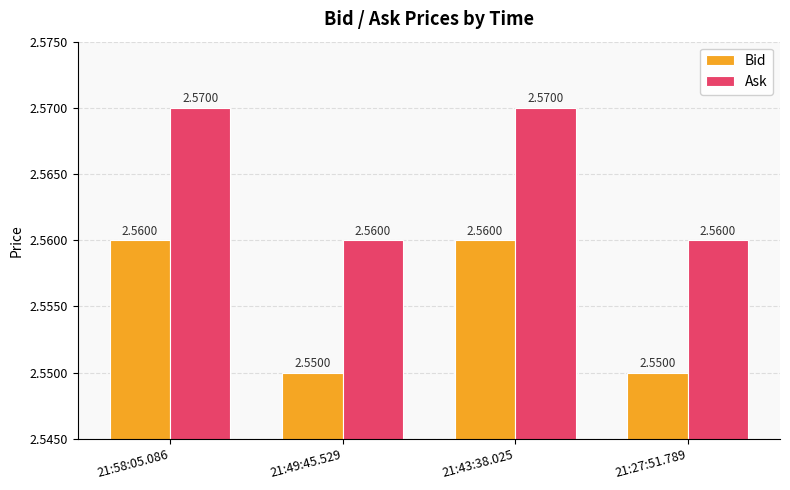

List the series in order of their peak value, lowest first.

Bid, Ask